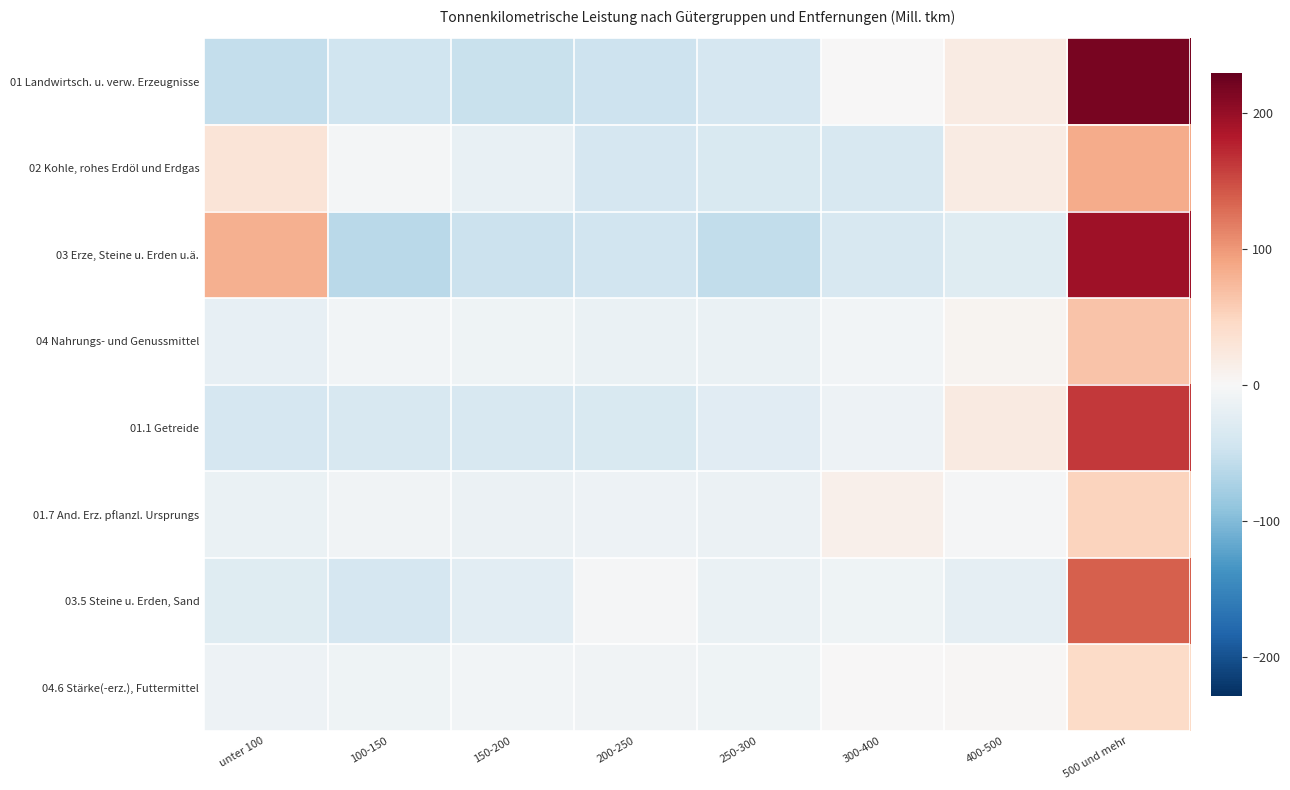

List the series in order of their peak value, highest first.

01 Landwirtsch. u. verw. Erzeugnisse, 03 Erze, Steine u. Erden u.ä., 01.1 Getreide, 03.5 Steine u. Erden, Sand, 02 Kohle, rohes Erdöl und Erdgas, 04 Nahrungs- und Genussmittel, 01.7 And. Erz. pflanzl. Ursprungs, 04.6 Stärke(-erz.), Futtermittel